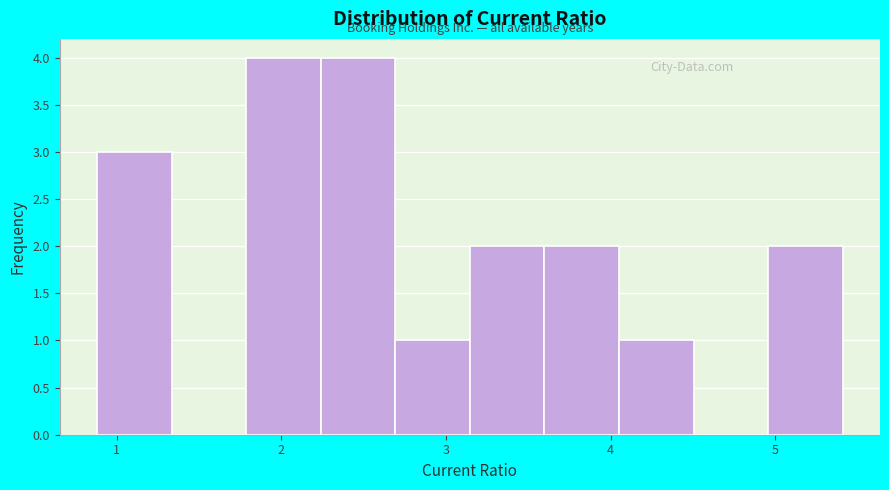

Reading left to right, list every bar in this chart as the range it spans on the x-axis followed by its height. Neither the bar edges nor the heights are printed on the chart, so give them approximately, as read against the axes.

0.9 to 1.3: 3
1.3 to 1.8: 0
1.8 to 2.2: 4
2.2 to 2.7: 4
2.7 to 3.1: 1
3.1 to 3.6: 2
3.6 to 4.1: 2
4.1 to 4.5: 1
4.5 to 5.0: 0
5.0 to 5.4: 2